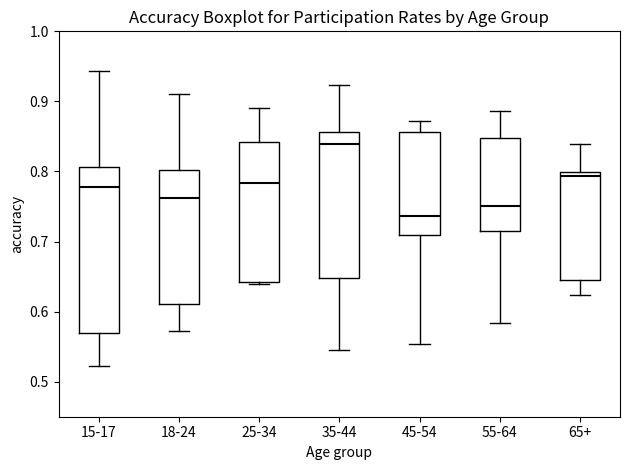

Reading left to right, transcribe this box plot: for each box, give where its median line is, the range the box spans, and where its two whiskers end, as read against the y-axis. The values are not printed on the chart, so give them approximately, as read against the axis.

15-17: median 0.78, box 0.57 to 0.81, whiskers 0.52 to 0.94
18-24: median 0.76, box 0.61 to 0.80, whiskers 0.57 to 0.91
25-34: median 0.78, box 0.64 to 0.84, whiskers 0.64 to 0.89
35-44: median 0.84, box 0.65 to 0.86, whiskers 0.54 to 0.92
45-54: median 0.74, box 0.71 to 0.86, whiskers 0.55 to 0.87
55-64: median 0.75, box 0.72 to 0.85, whiskers 0.58 to 0.89
65+: median 0.79, box 0.64 to 0.80, whiskers 0.62 to 0.84